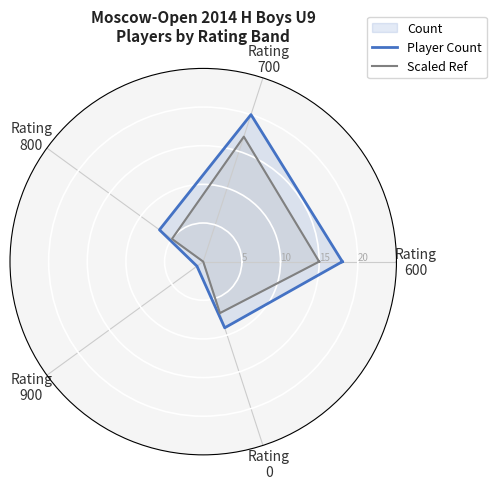

List the series in order of their overall mean, lowest first.

Scaled Ref, Player Count